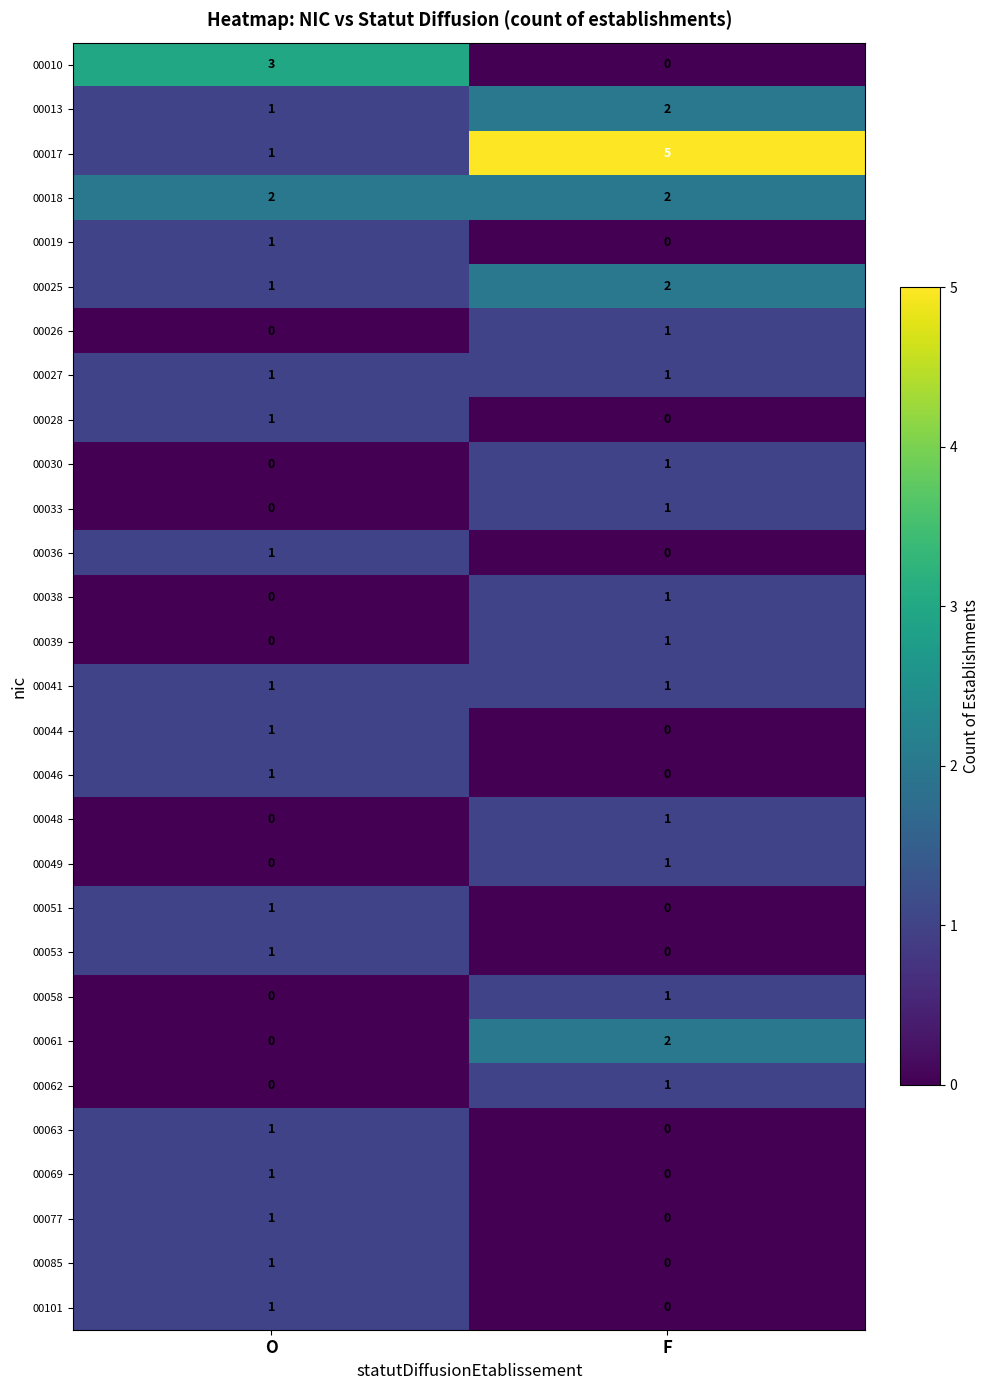

True or false: 00036 has a value of 0 at F.

True